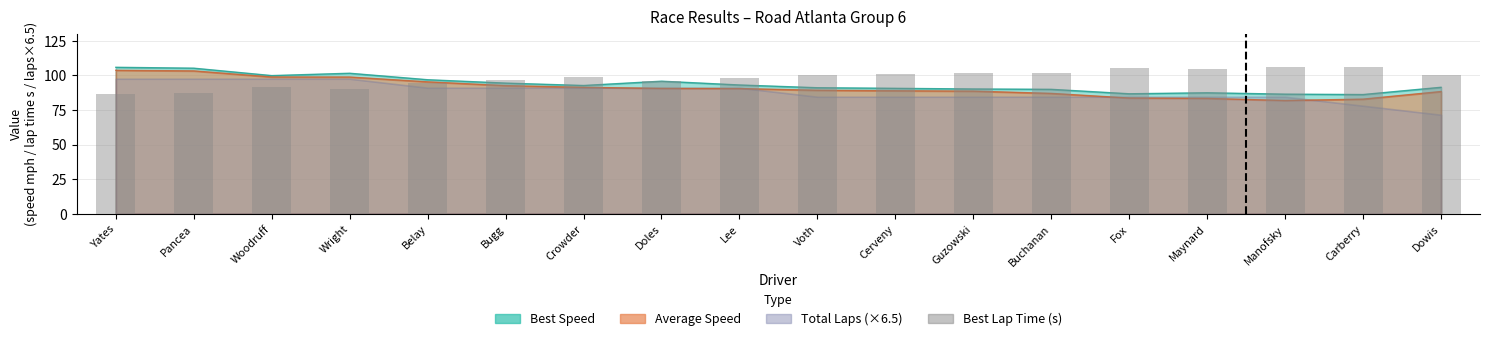

What is the label of the 17th bar from the left?

Carberry